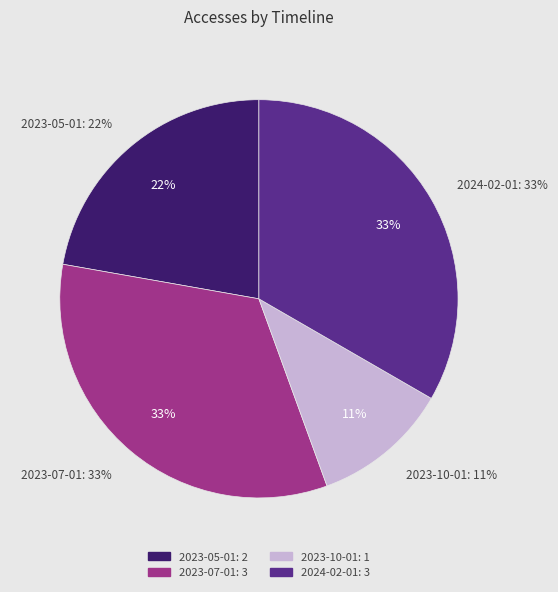

How many slices are in this pie chart?

4